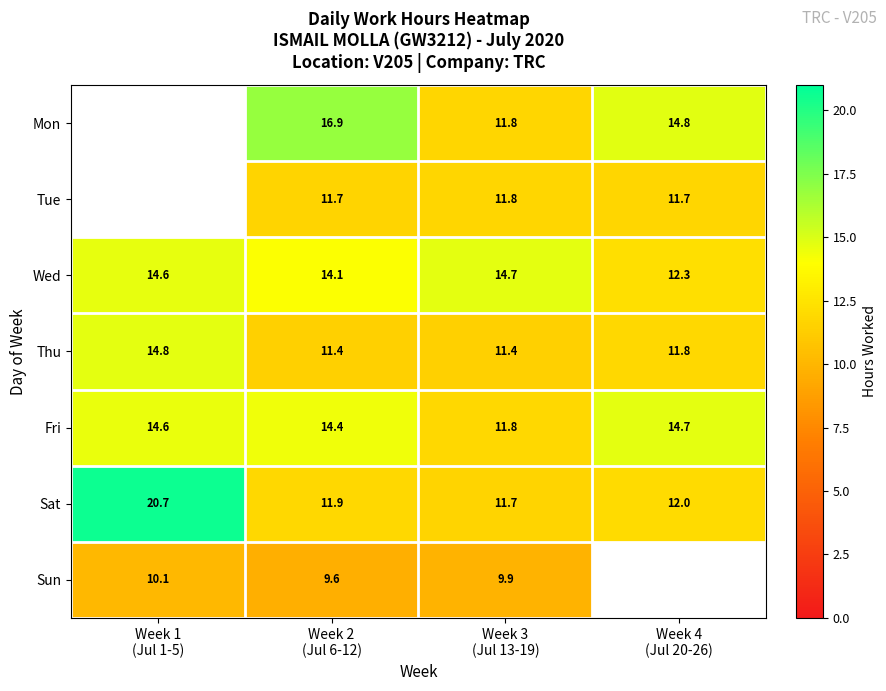

At which category is the sum across all series the highest?

Week 2
(Jul 6-12)